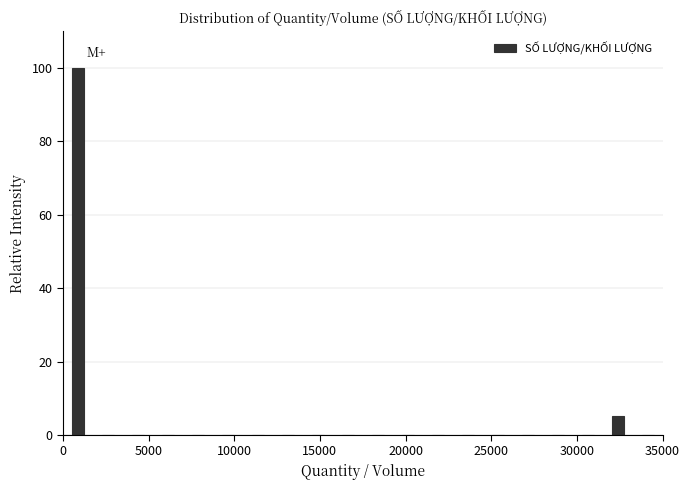

Around what value on the x-axis is the tallest bar? Give the approximate position of its centre, as read against the axis.

1000